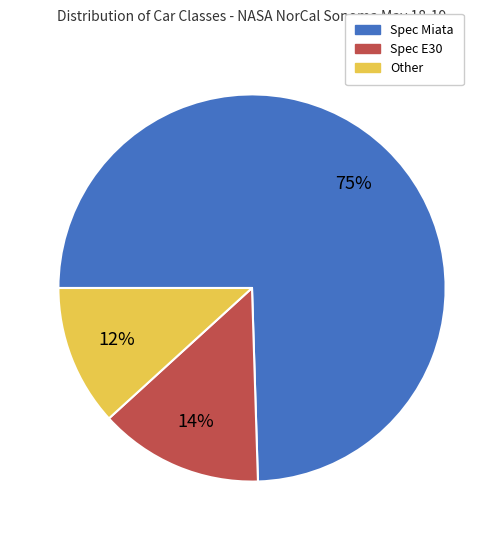

Which category has the biggest portion of the pie?

Spec Miata